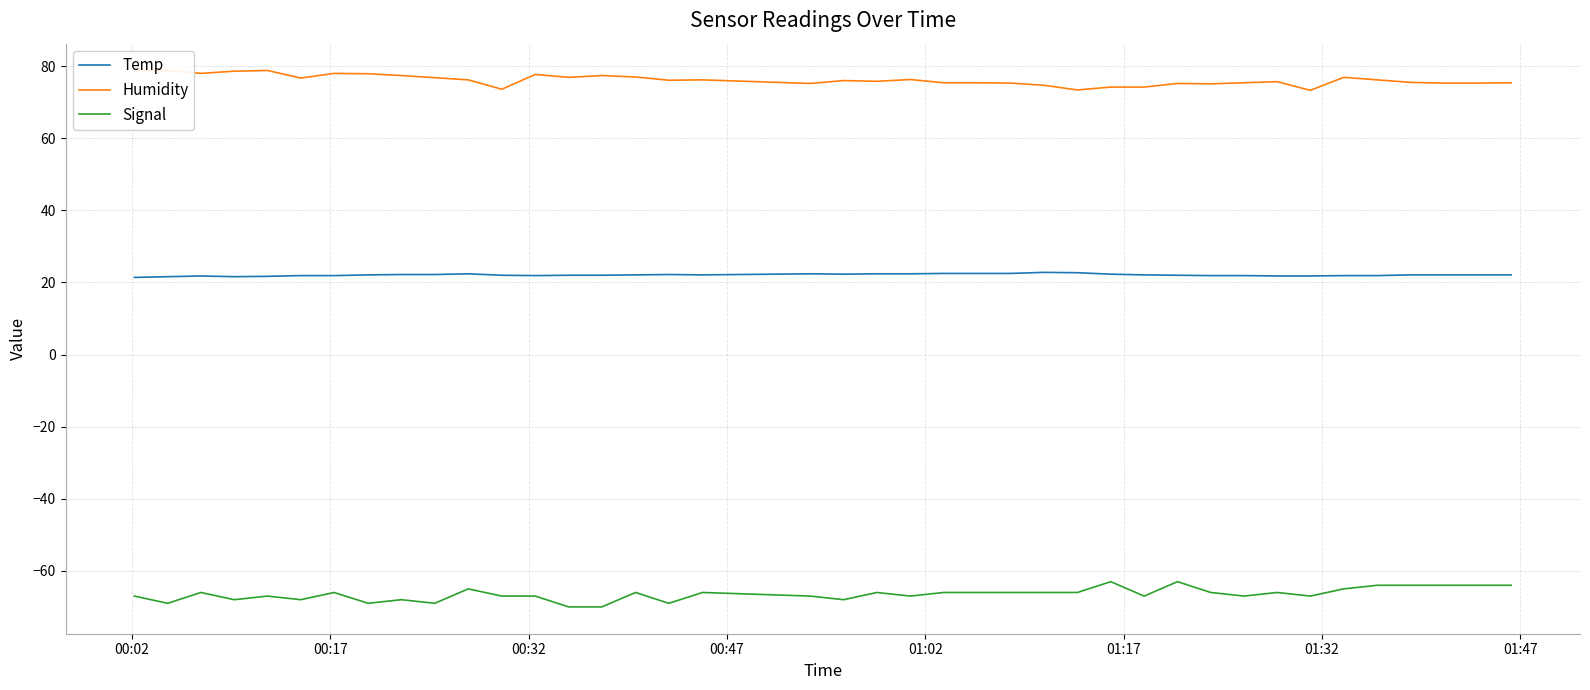

What is the highest value of the Signal series?

-63.0